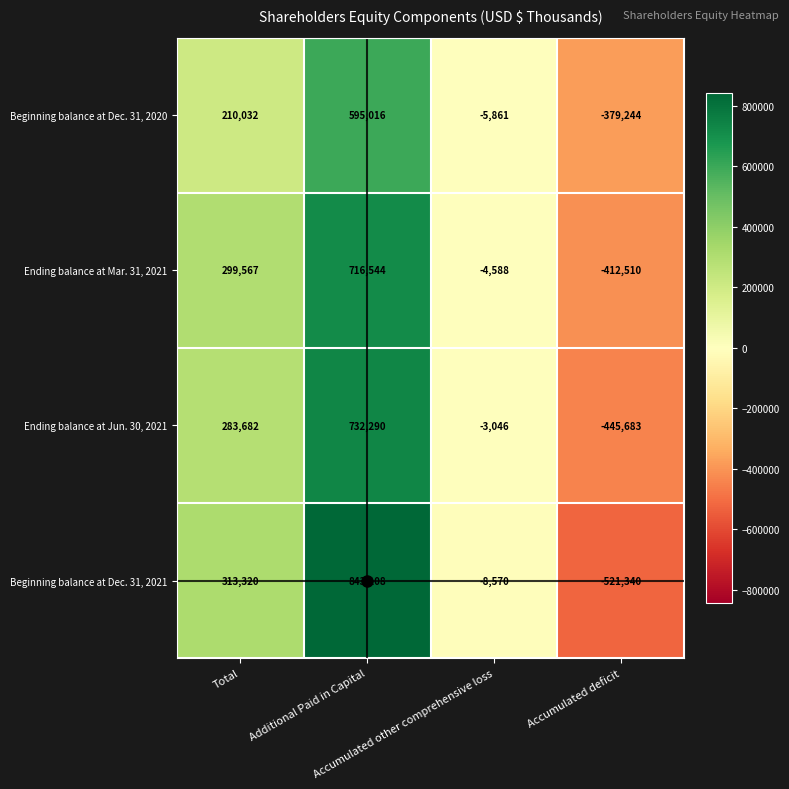

How many Ending balance at Jun. 30, 2021 values are between -3046 and 732290?

3